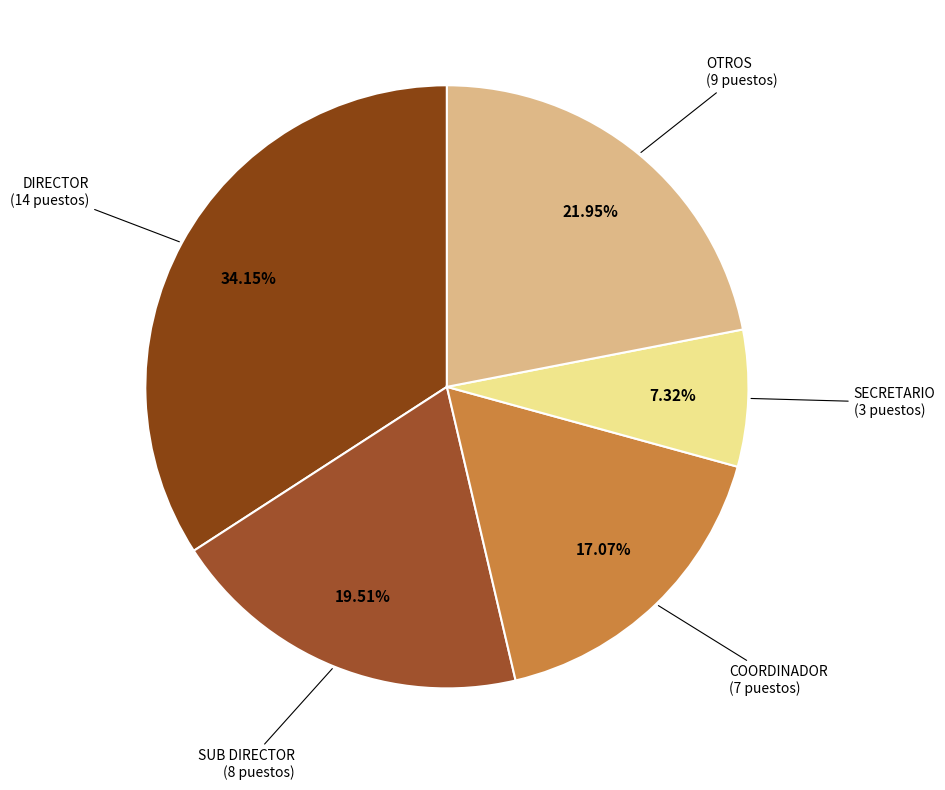

Count the number of slices in the pie.

5